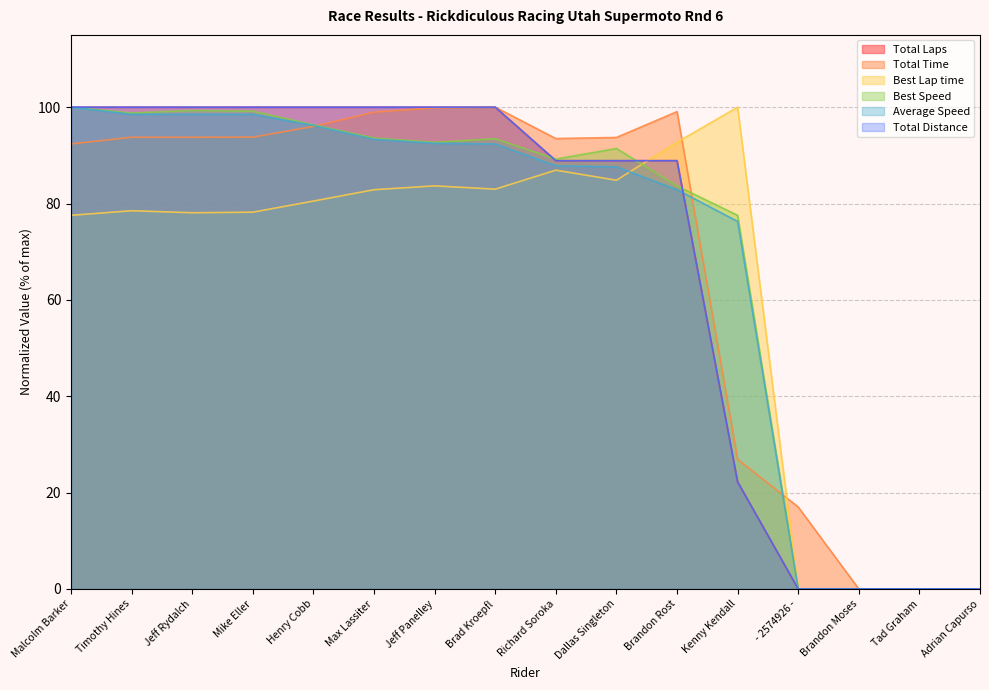

True or false: Total Time and Total Laps cross at least once.

False